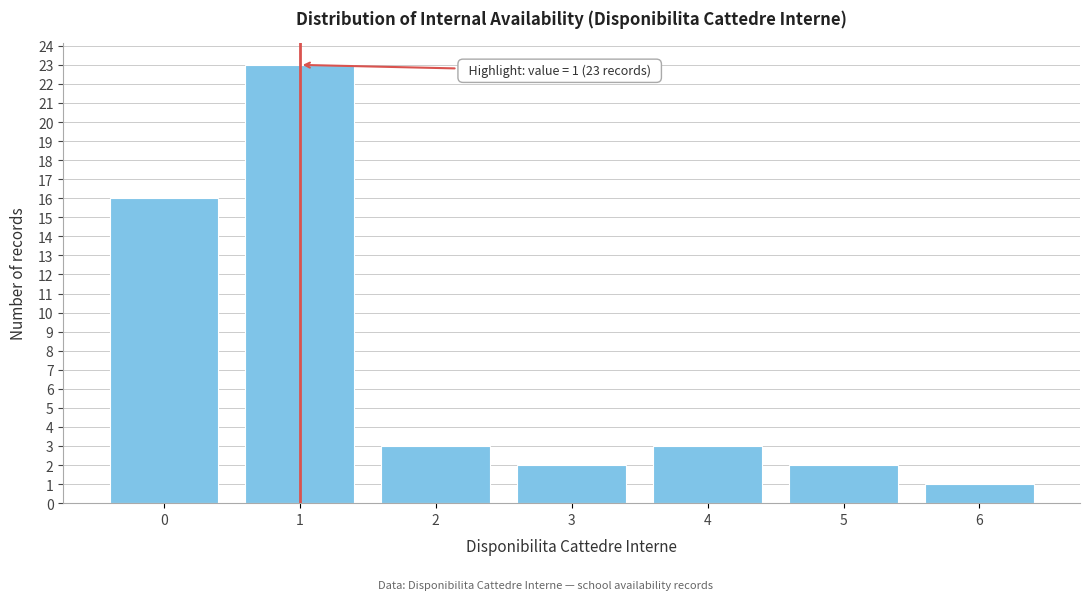

Which range on the x-axis has the tallest bar?

0.5 to 1.5